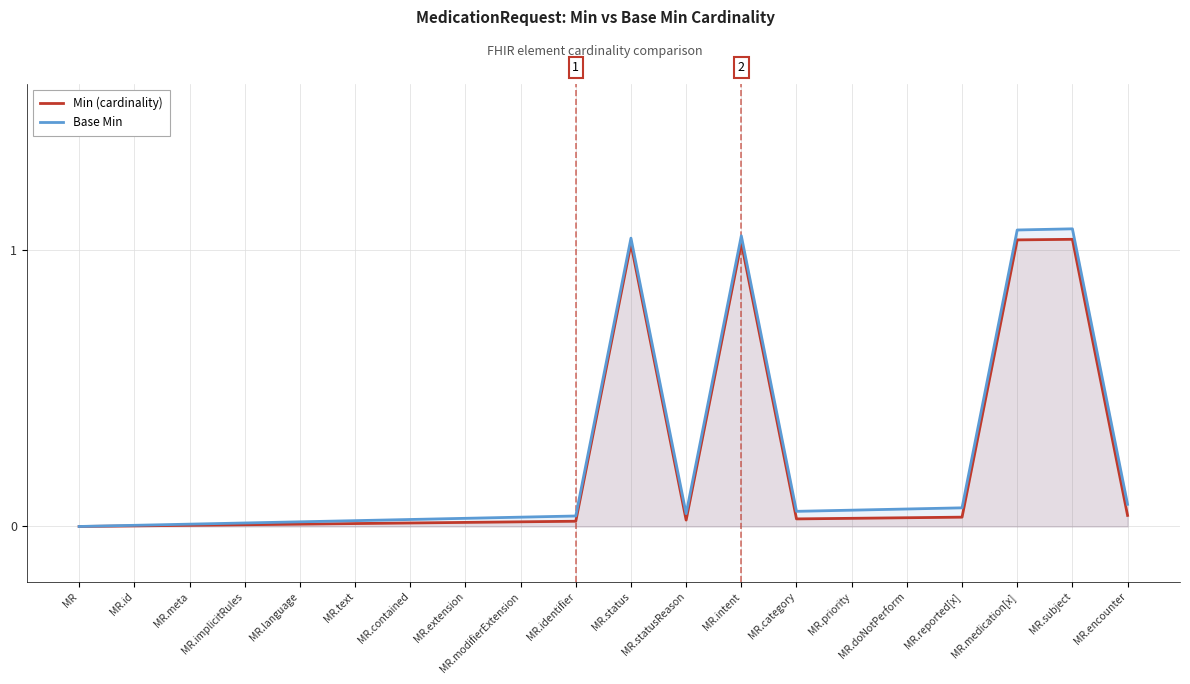

Which series has the largest total across all categories?

Base Min